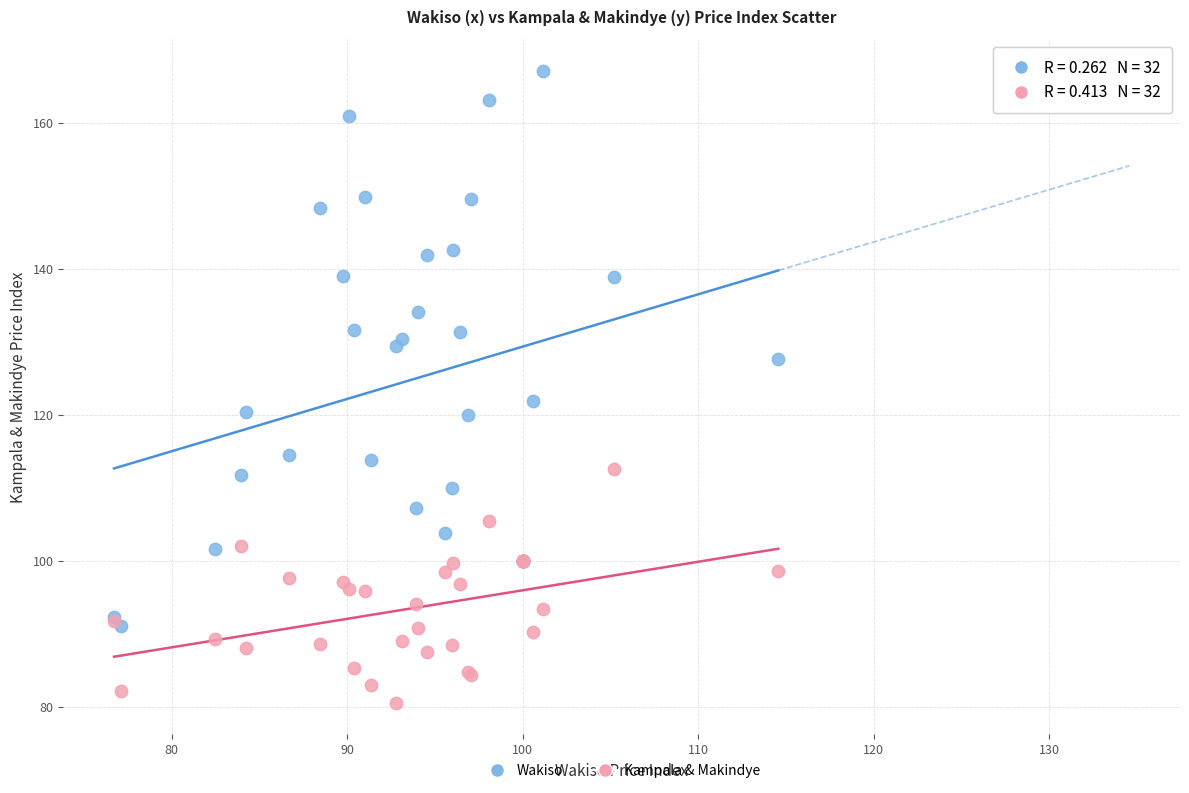

Which series has the largest Y range (max minus min)?

Wakiso